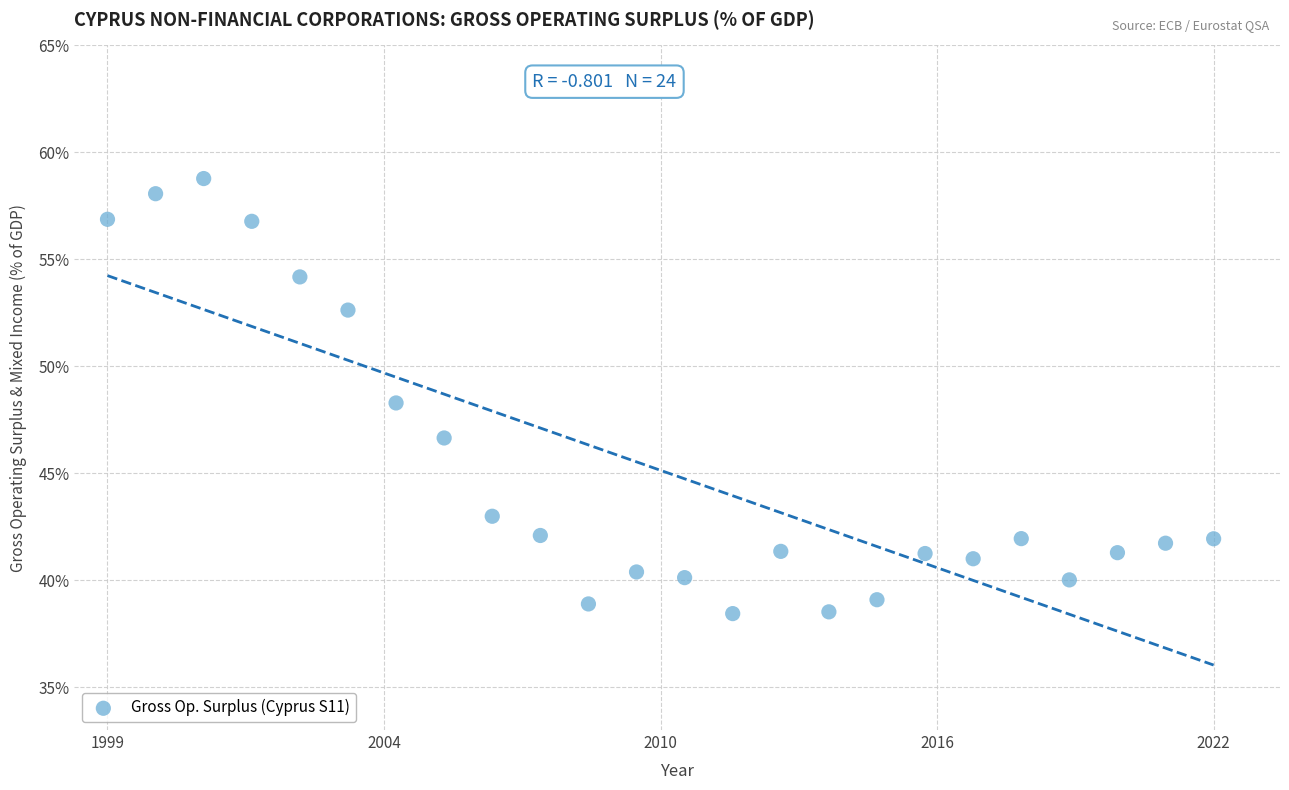

What is the range of Y values (max minus min)?

20.3